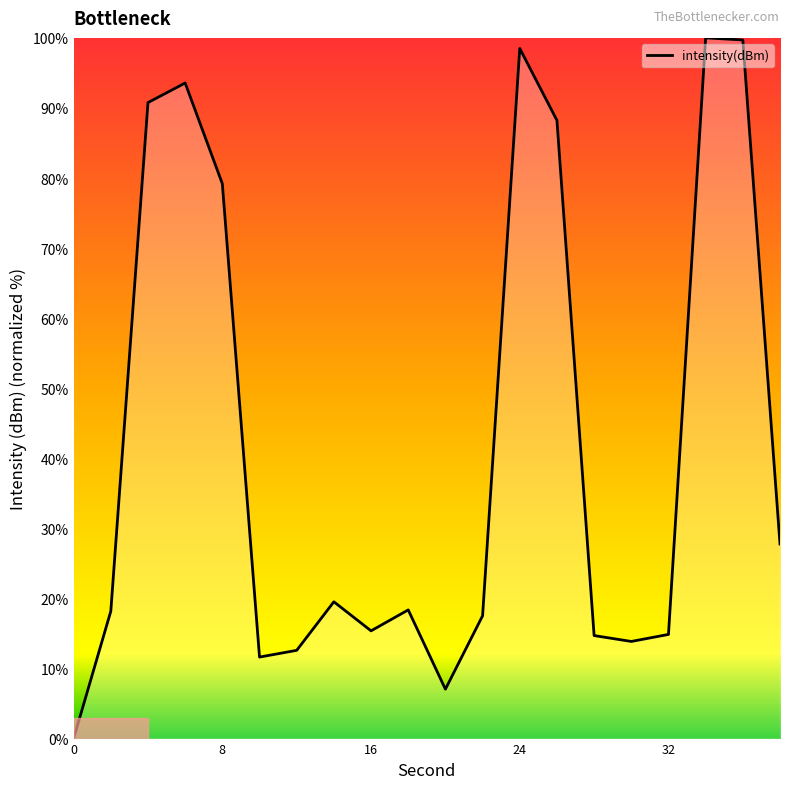

What is the difference between the maximum and minimum values?

100.0